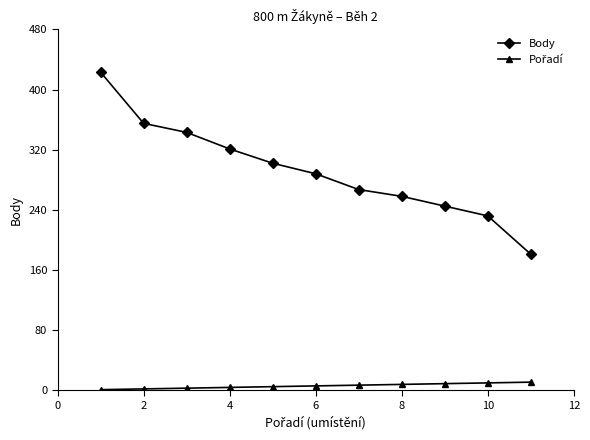

Which series has the widest spread of values?

Body